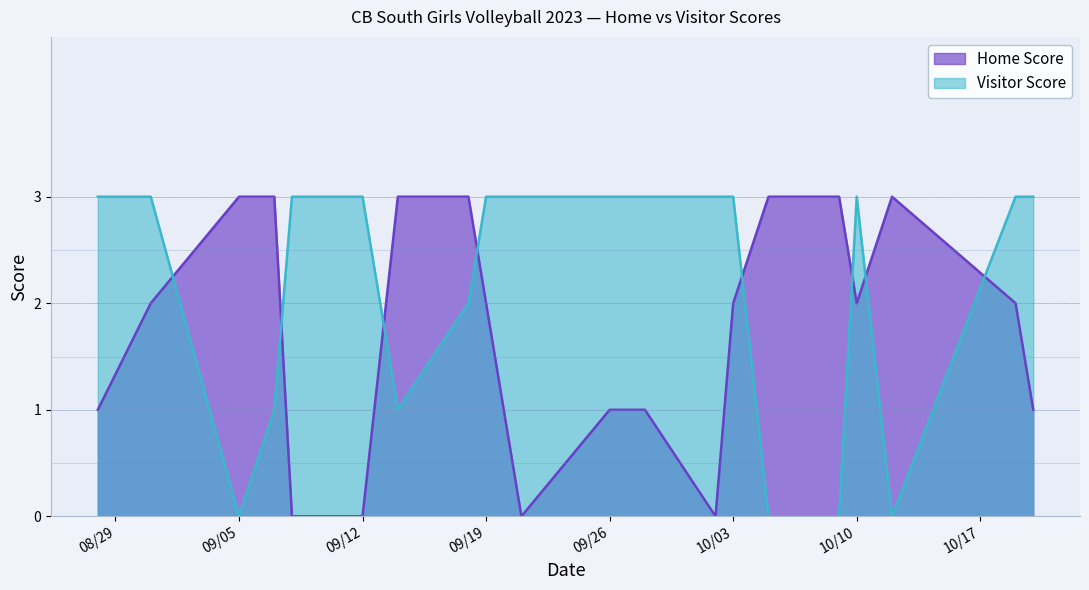

How many times do Visitor Score and Home Score cross each other?

8